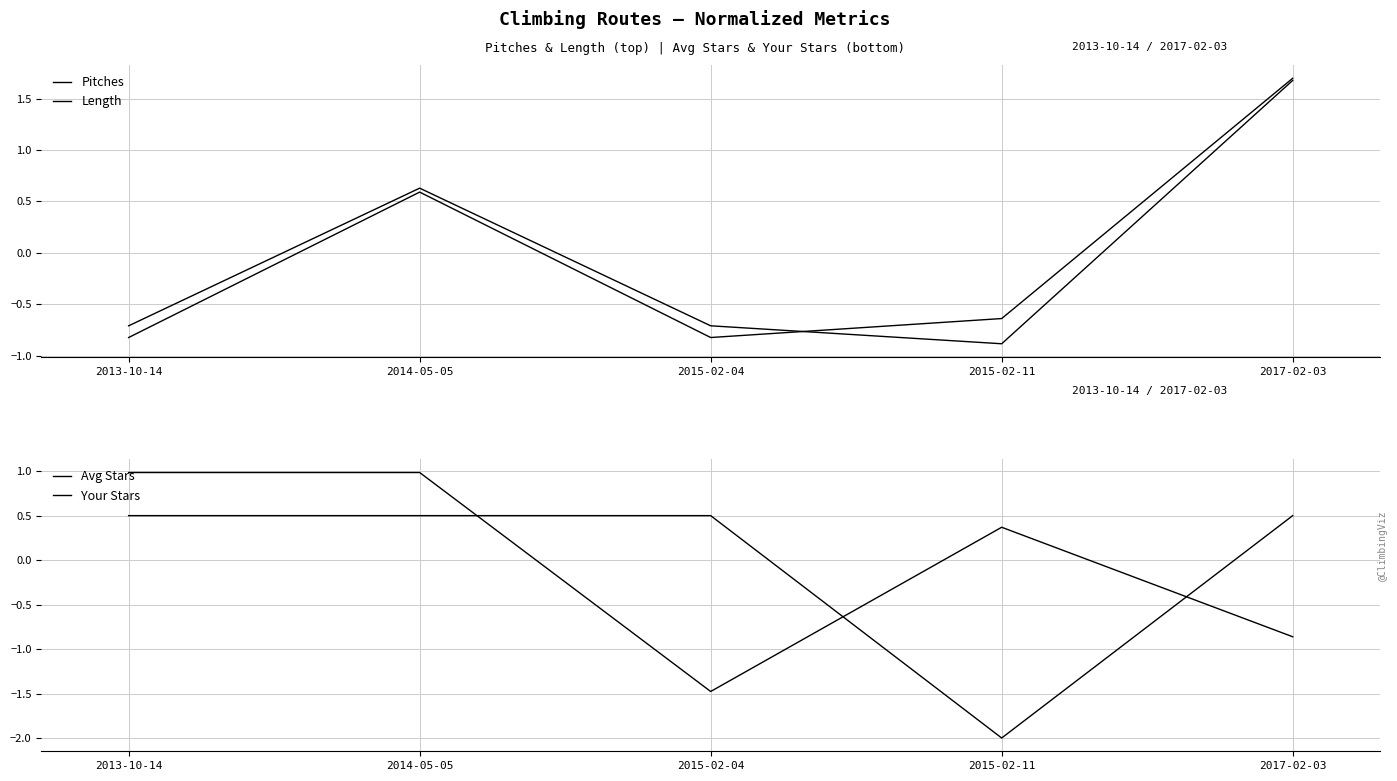

What position from the right is 2015-02-04?

3